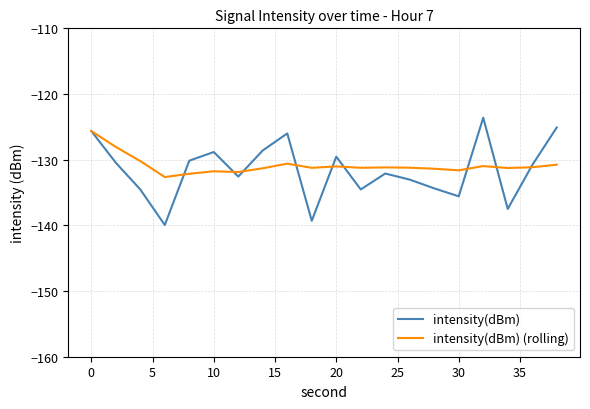

What is the minimum value for intensity(dBm)?

-139.9